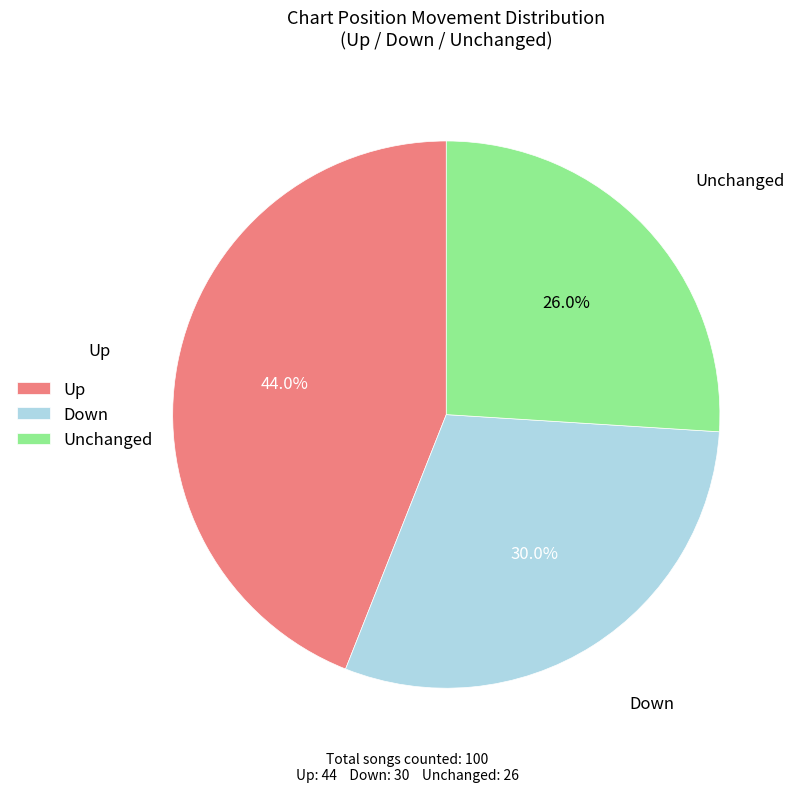

Does Down account for over 50% of the chart?

No